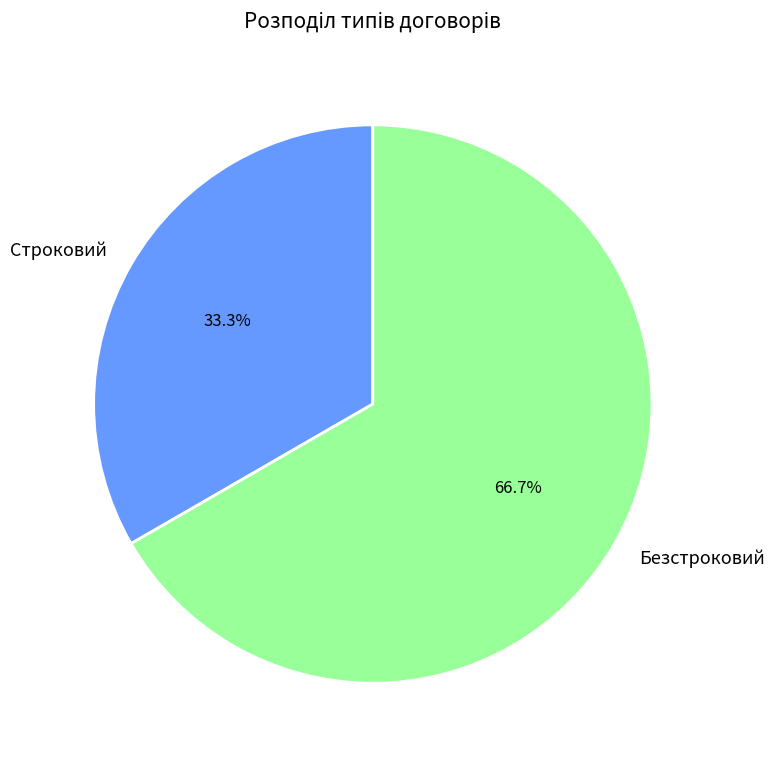

What is the ratio of the value at Безстроковий to the value at Строковий?

2.0